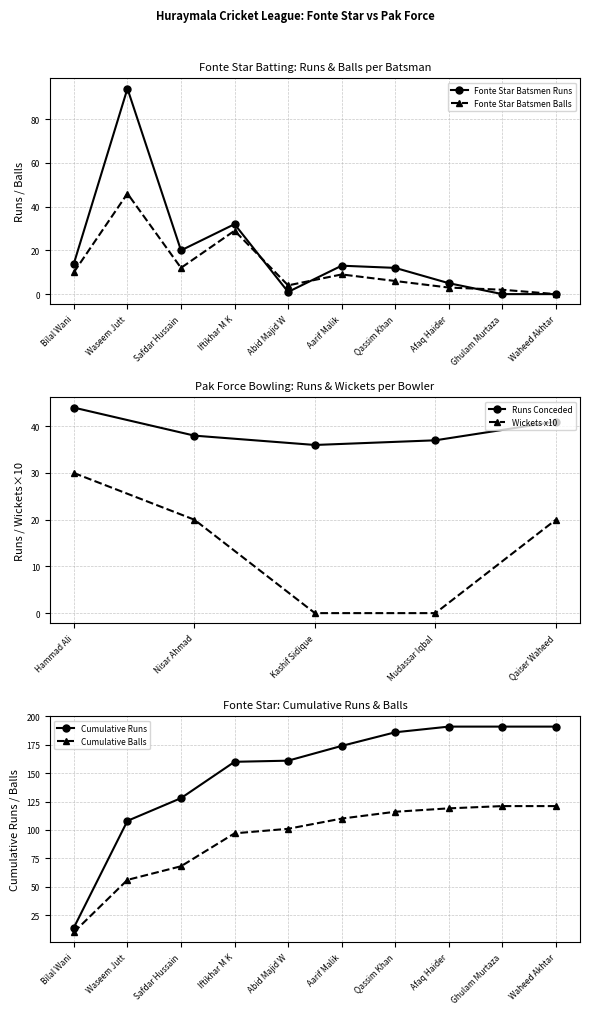

What is the label of the 1st point from the left?

Bilal Wani